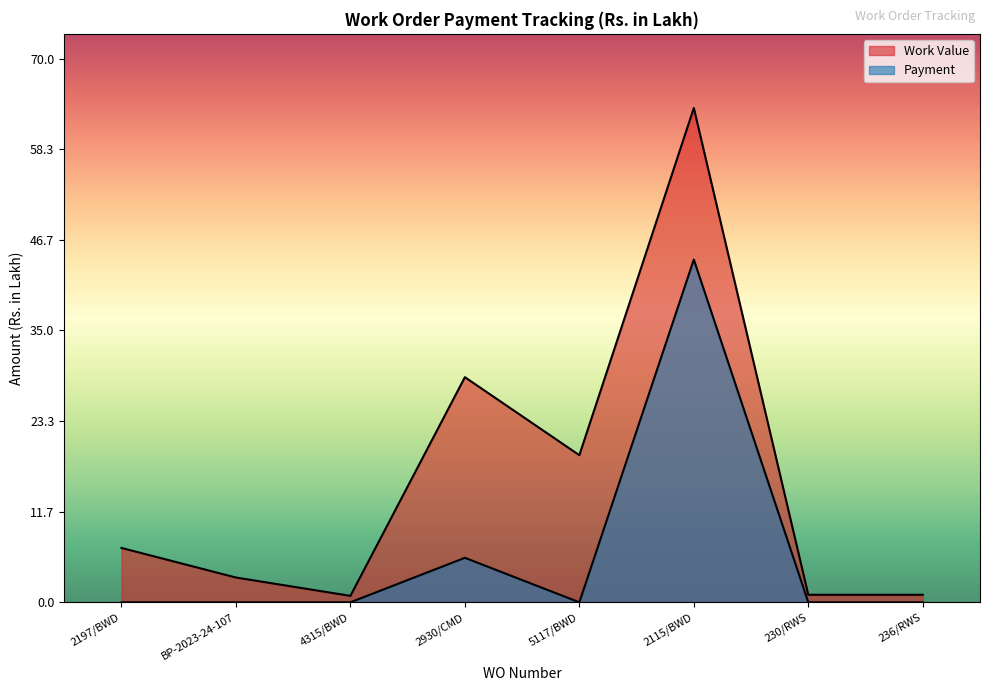

What is the label of the 3rd point from the right?

2115/BWD